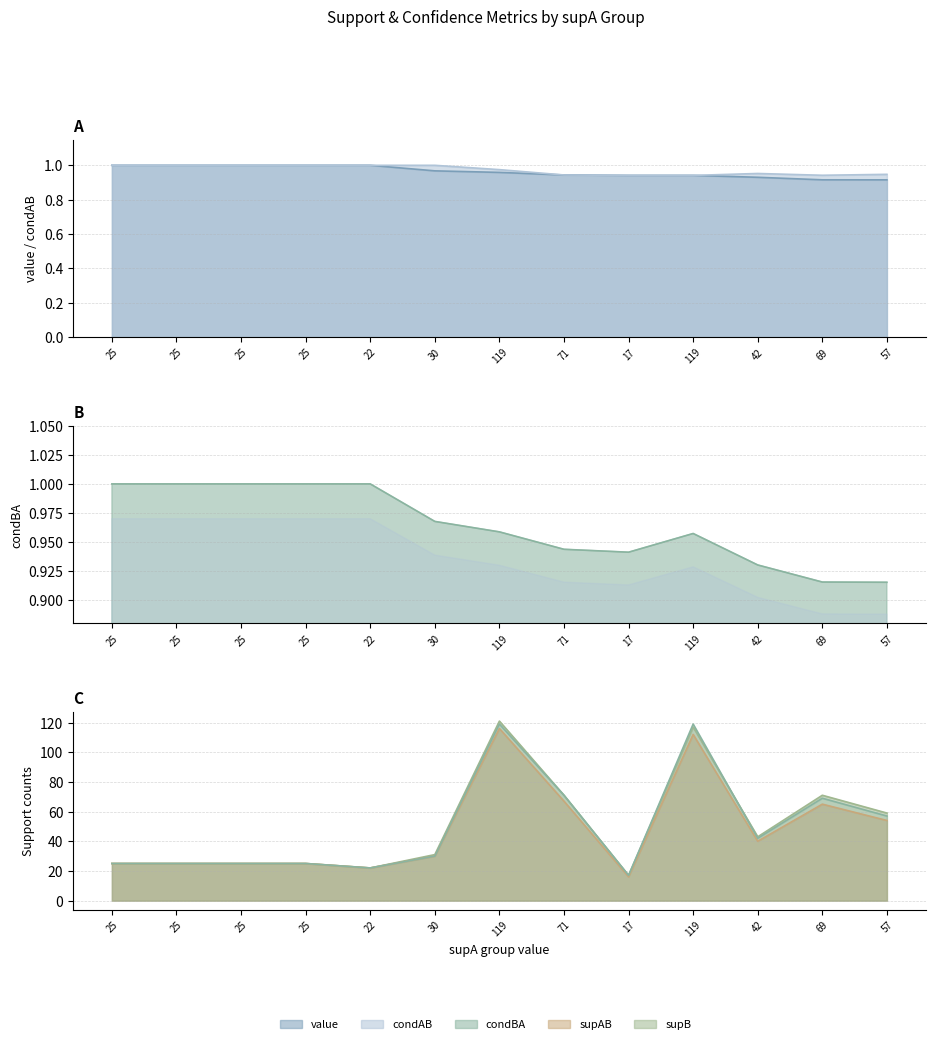

At which label does supB first exceed 31?

119